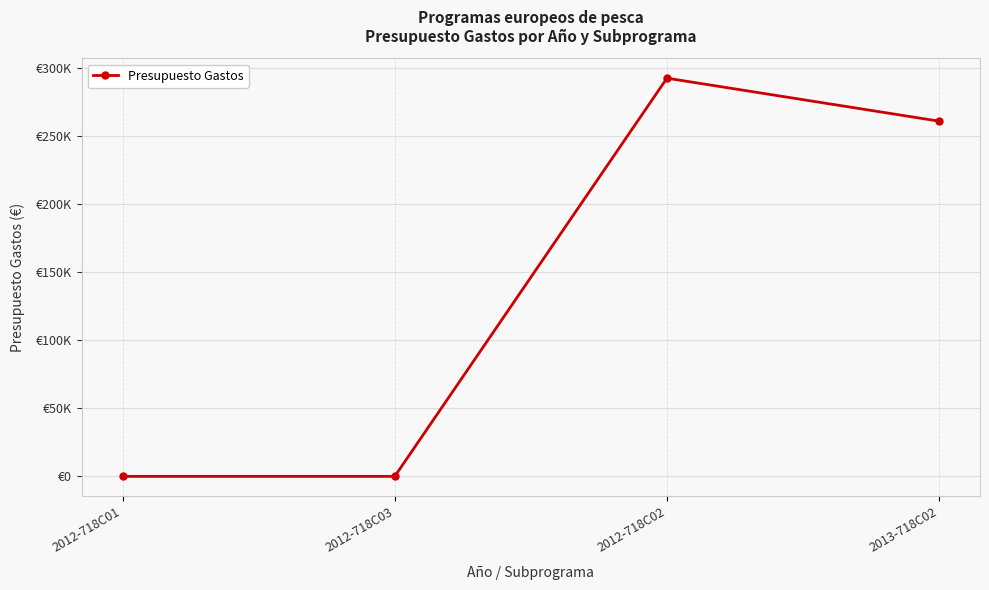

Is this an area chart (filled region under the line)?

No